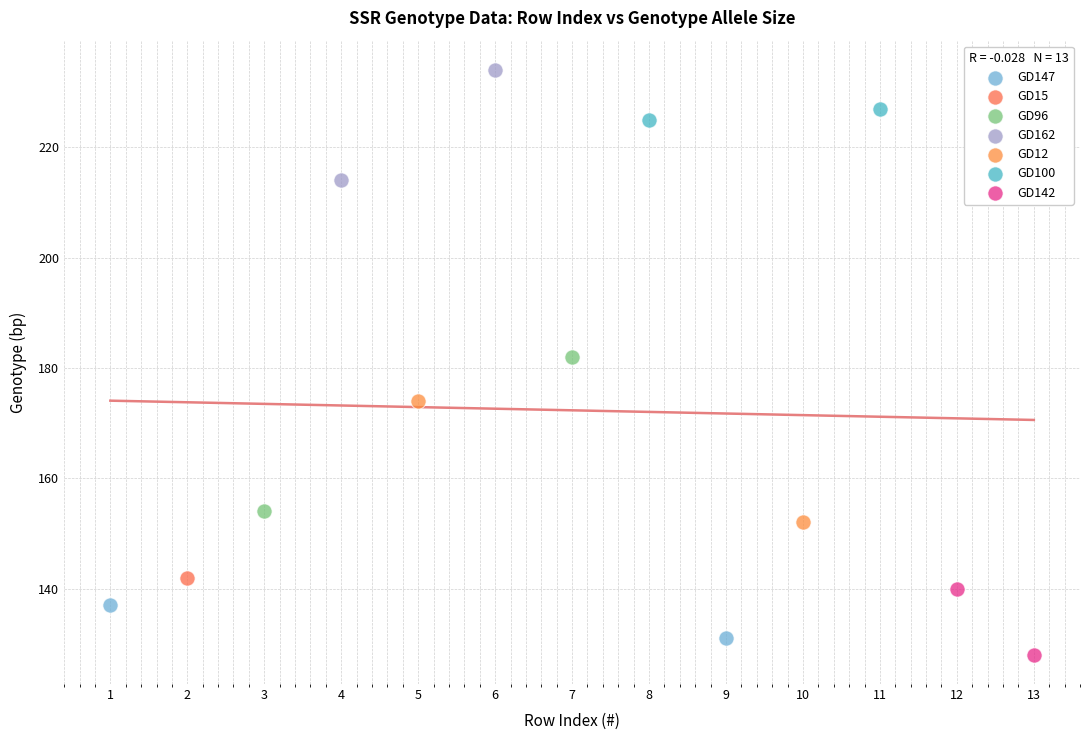

What are all the series names shown in the legend?

GD147, GD15, GD96, GD162, GD12, GD100, GD142